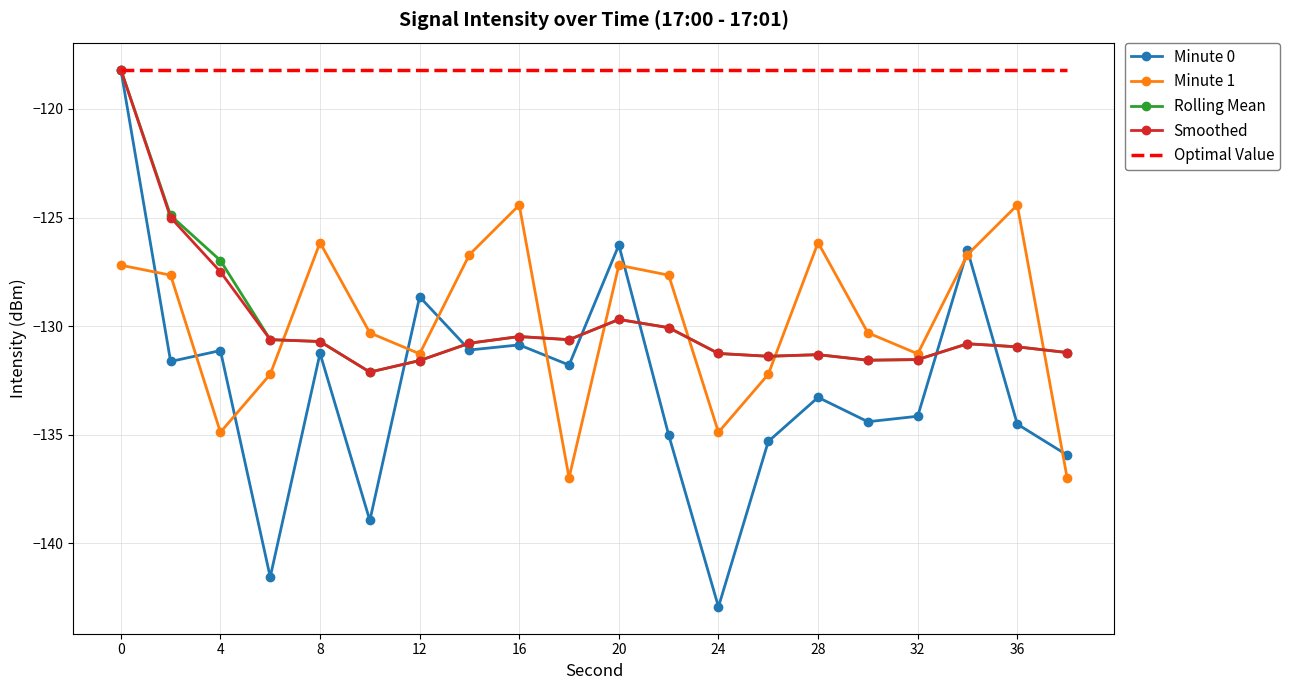

What is the smallest value displayed?

-142.9